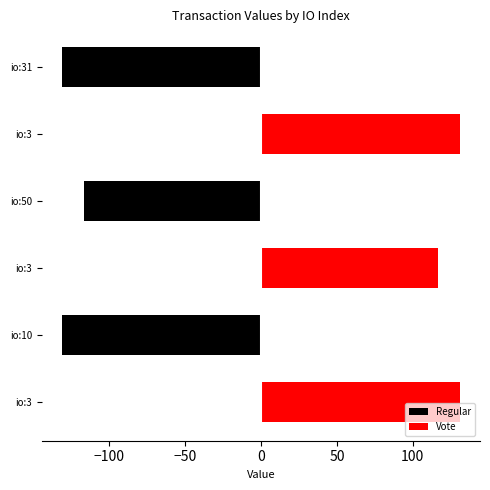

What is the difference between the maximum and minimum values in the Vote series?

131.2